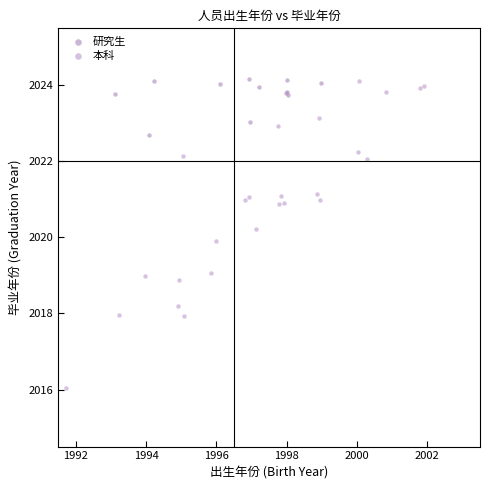

Which series has the largest Y range (max minus min)?

本科